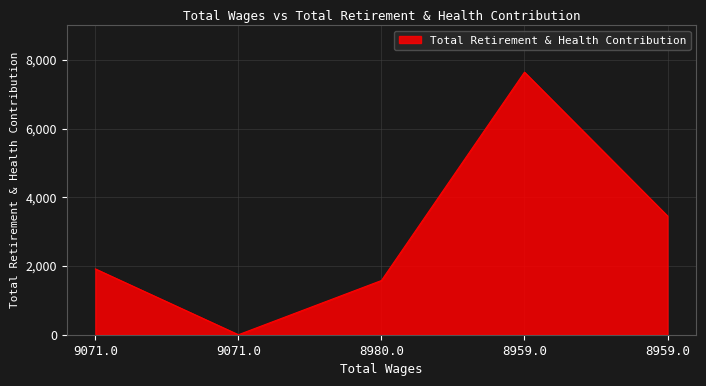

Which has a higher value, 9071.0 or 8959.0?

8959.0